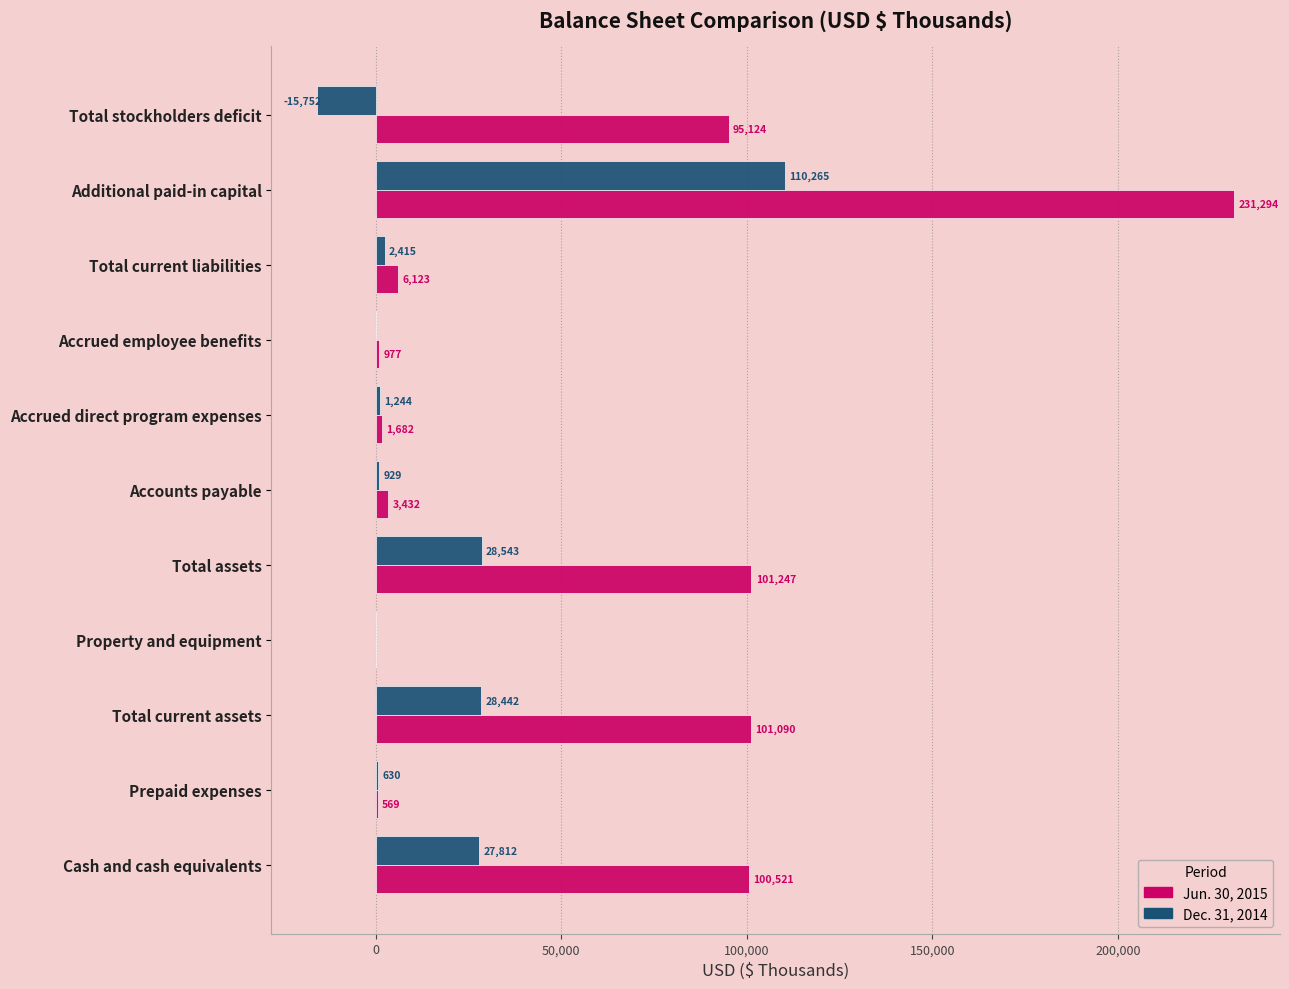

At which label is Dec. 31, 2014 closest to 47256?

Total assets